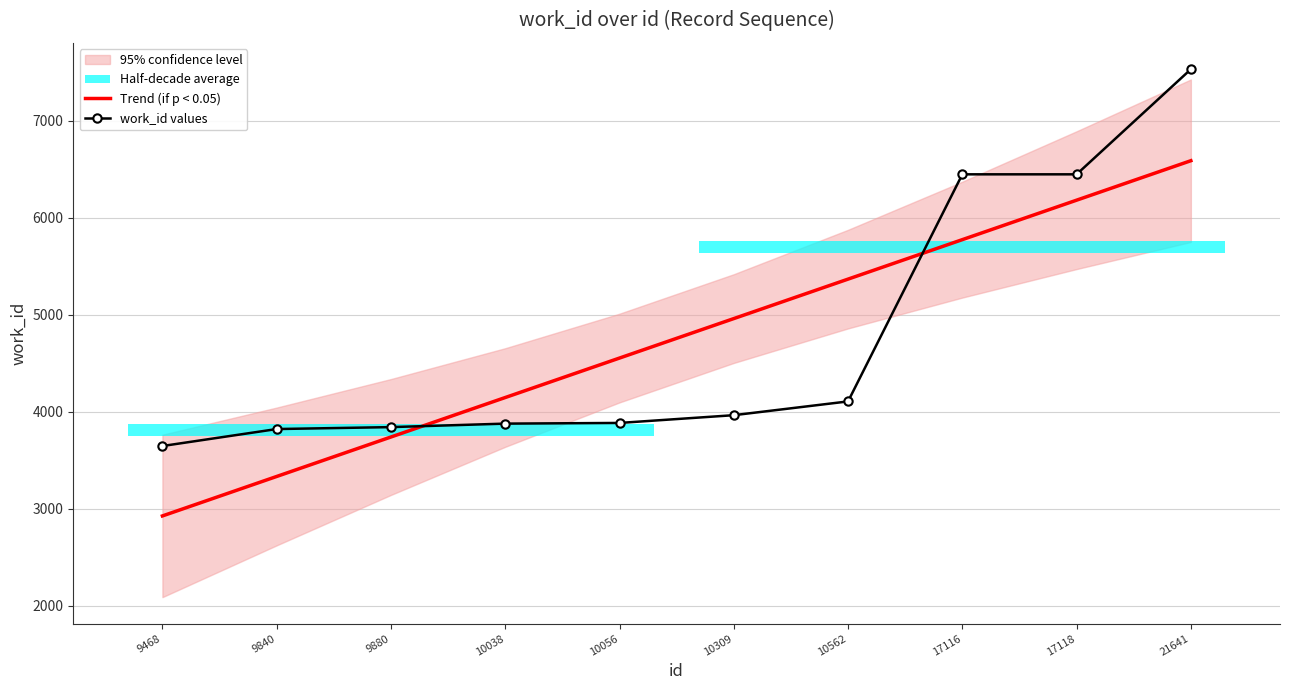

How many times do Trend (if p < 0.05) and work_id values cross each other?

2